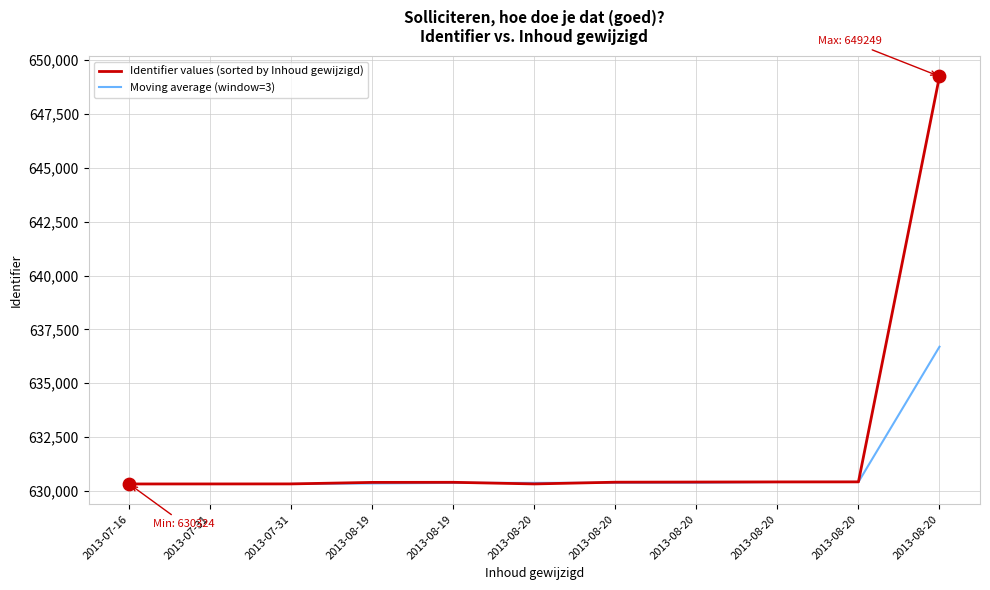

Between 2013-07-31 and 2013-08-20, which is larger?

2013-08-20